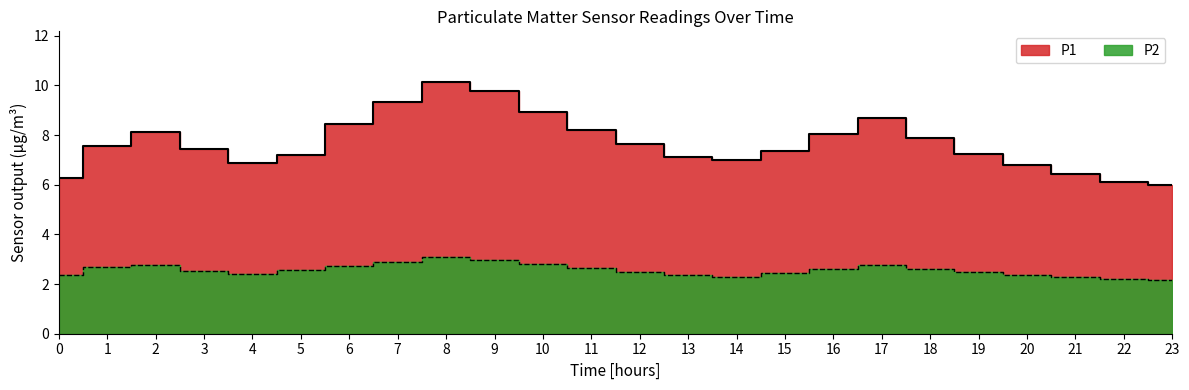

How many lines are shown in the chart?

2